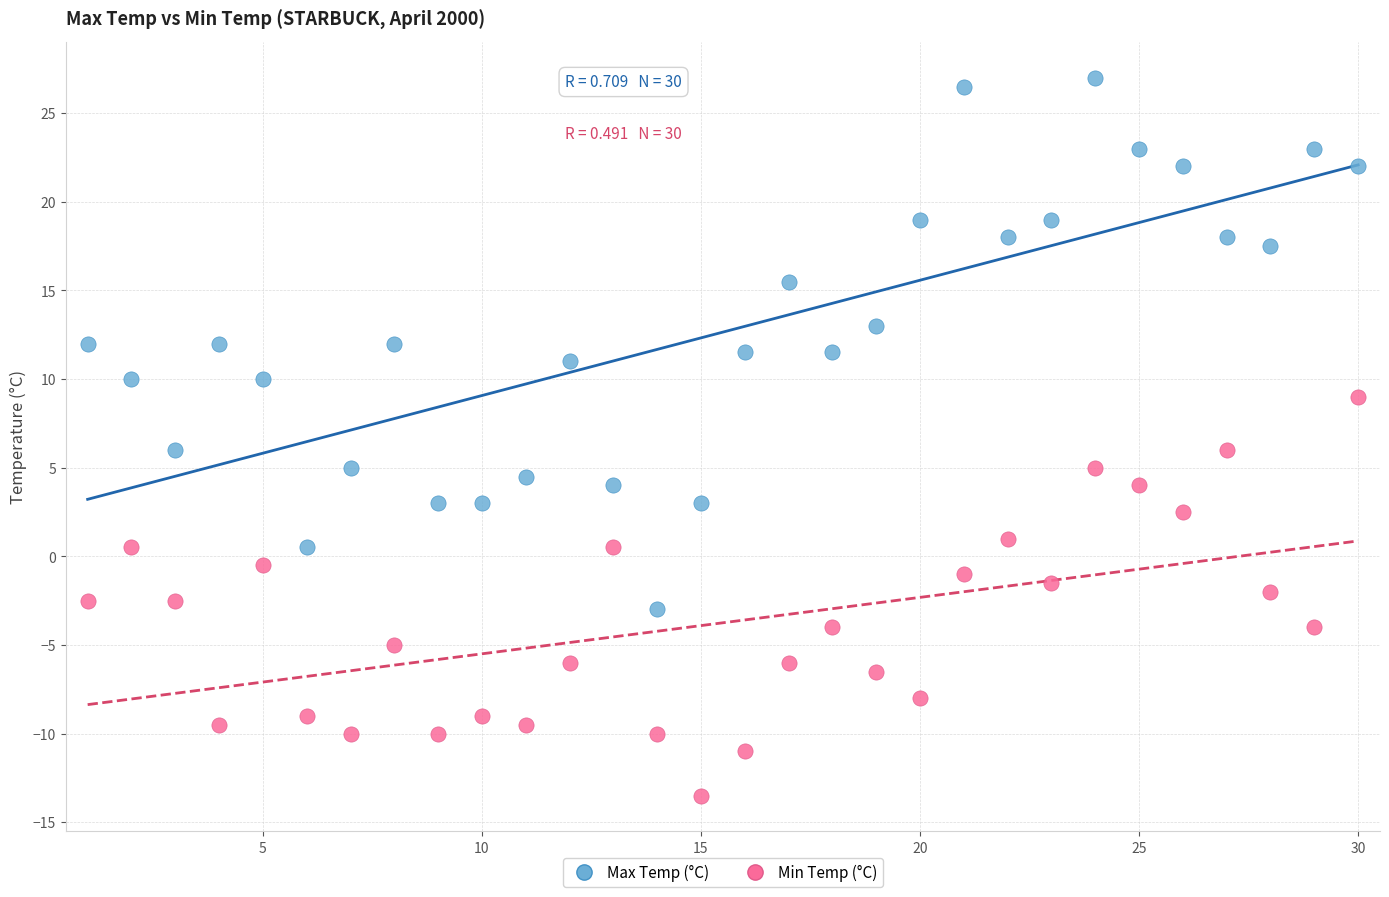

Which series contains the lowest Y value?

Min Temp (°C)